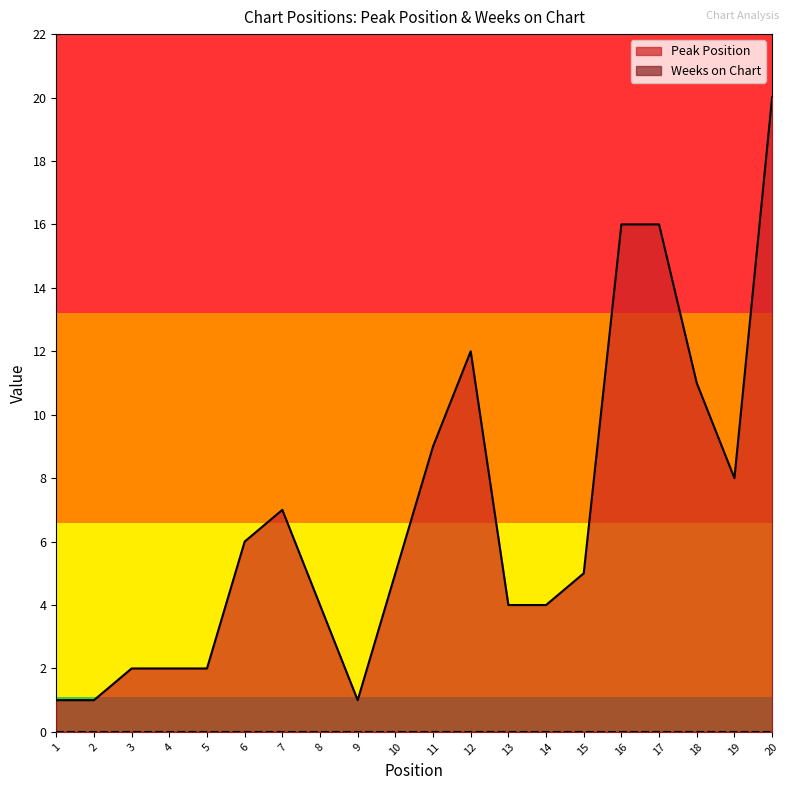

What is the greatest value displayed?

20